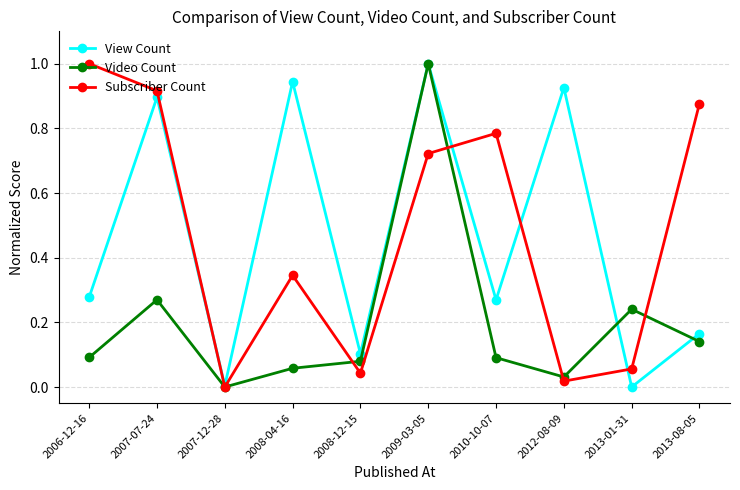

Which series changed the most between 2008-12-15 and 2013-08-05?

Subscriber Count